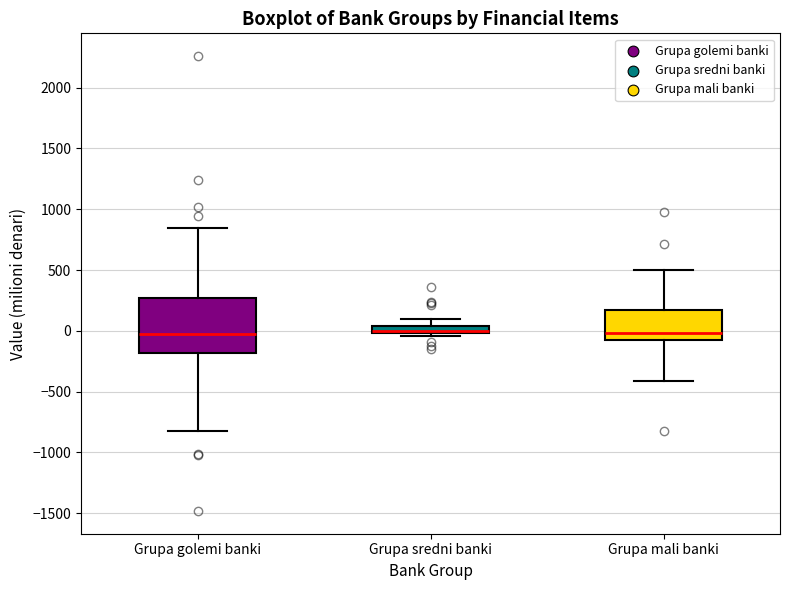

Where does the lower whisker of the box for Grupa mali banki end on the y-axis? The values are not printed on the chart, so give them approximately, as read against the axis.

-400